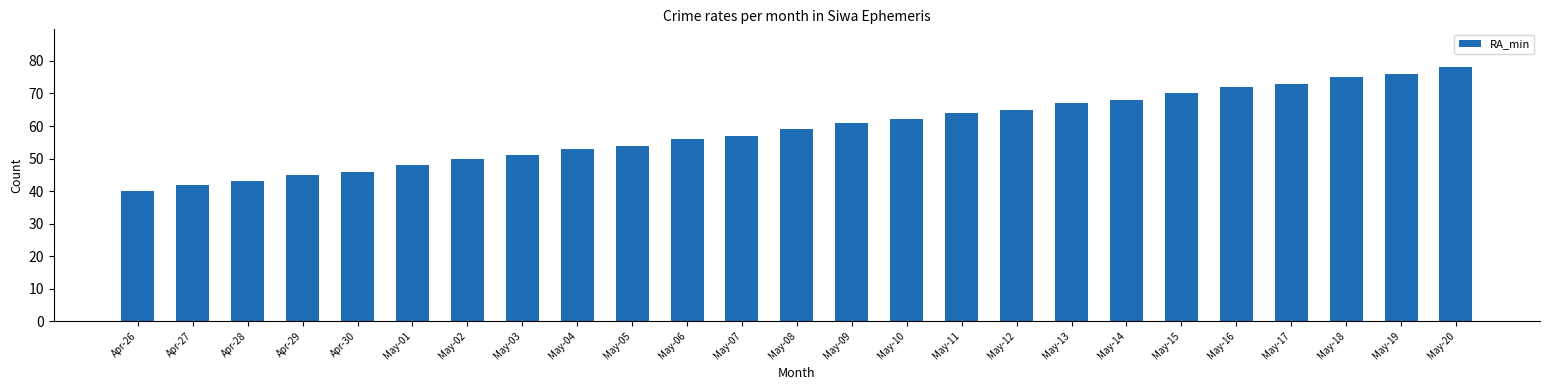

Reading left to right, extract all data points from this chart.

40	42	43	45	46	48	50	51	53	54	56	57	59	61	62	64	65	67	68	70	72	73	75	76	78